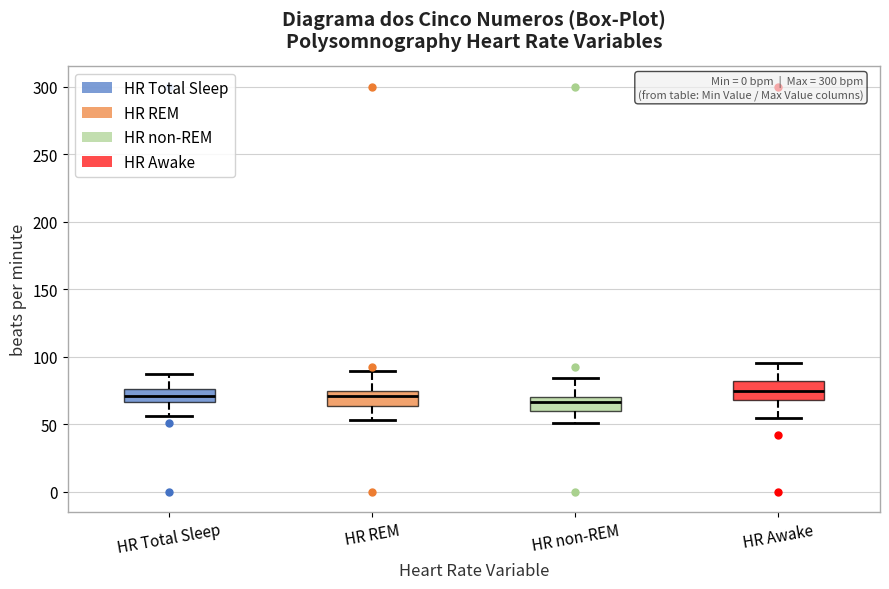

Reading left to right, read every box against the y-axis: the position of its median line, the range the box covers, and the ends of its whiskers. The values are not printed on the chart, so give them approximately, as read against the axis.

HR Total Sleep: median 70, box 65 to 75, whiskers 55 to 85
HR REM: median 70, box 65 to 75, whiskers 55 to 90
HR non-REM: median 65, box 60 to 70, whiskers 50 to 85
HR Awake: median 75, box 70 to 80, whiskers 55 to 95